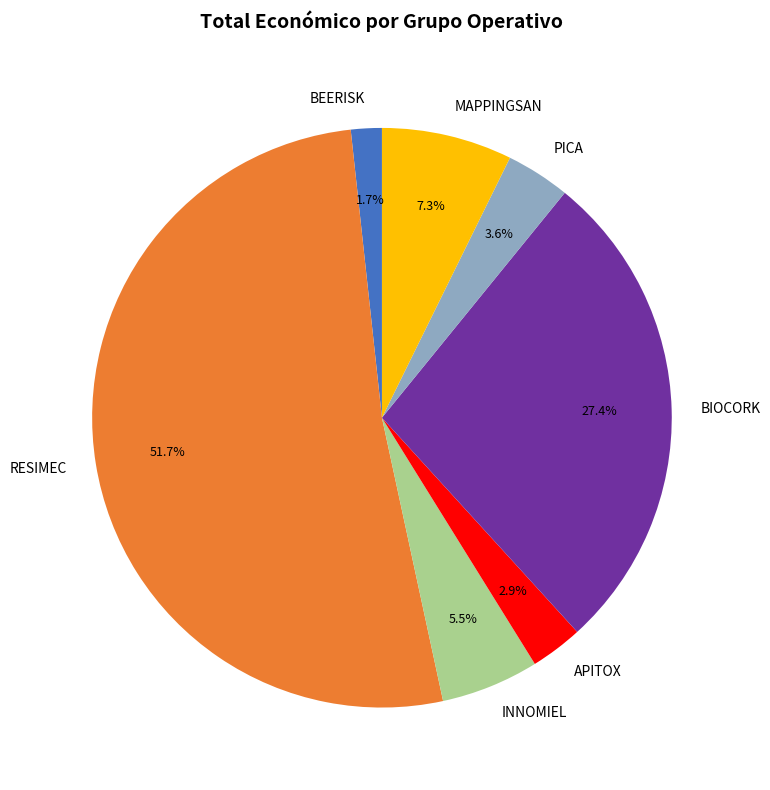

Count the number of slices in the pie.

7